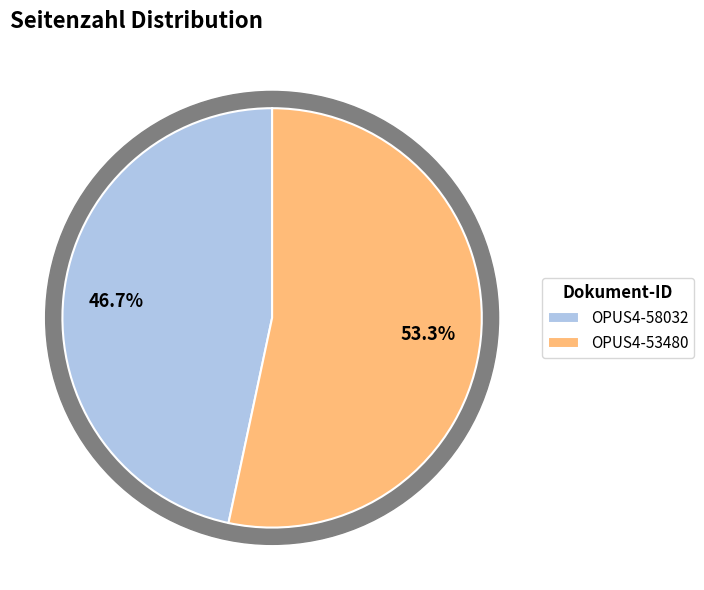

What is the ratio of the value at OPUS4-58032 to the value at OPUS4-53480?

0.9